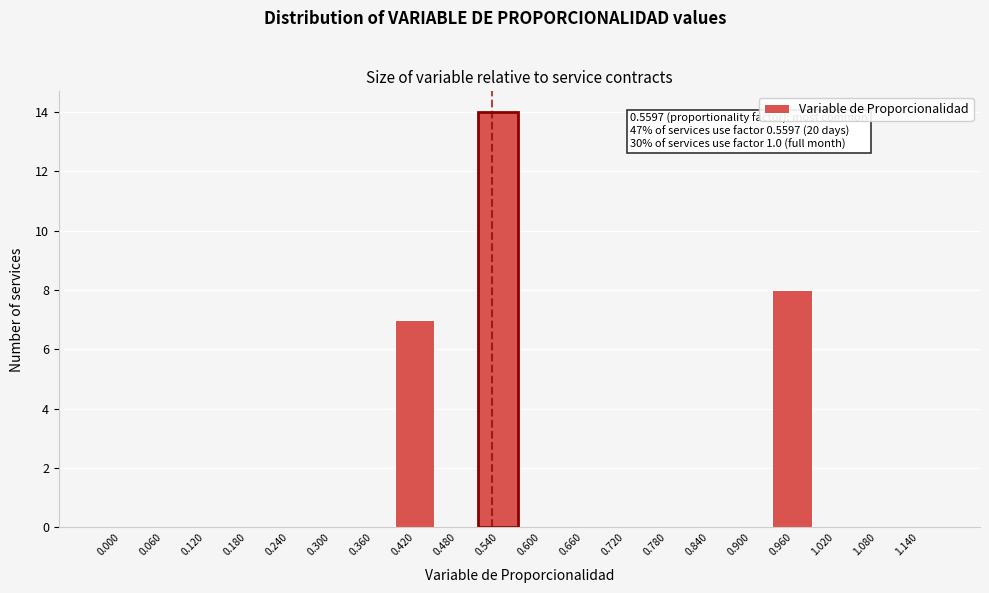

Reading left to right, list all the values displayed in this chart.

0.000=0	0.060=0	0.120=0	0.180=0	0.240=0	0.300=0	0.360=0	0.420=7	0.480=0	0.540=14	0.600=0	0.660=0	0.720=0	0.780=0	0.840=0	0.900=0	0.960=8	1.020=0	1.080=0	1.140=0